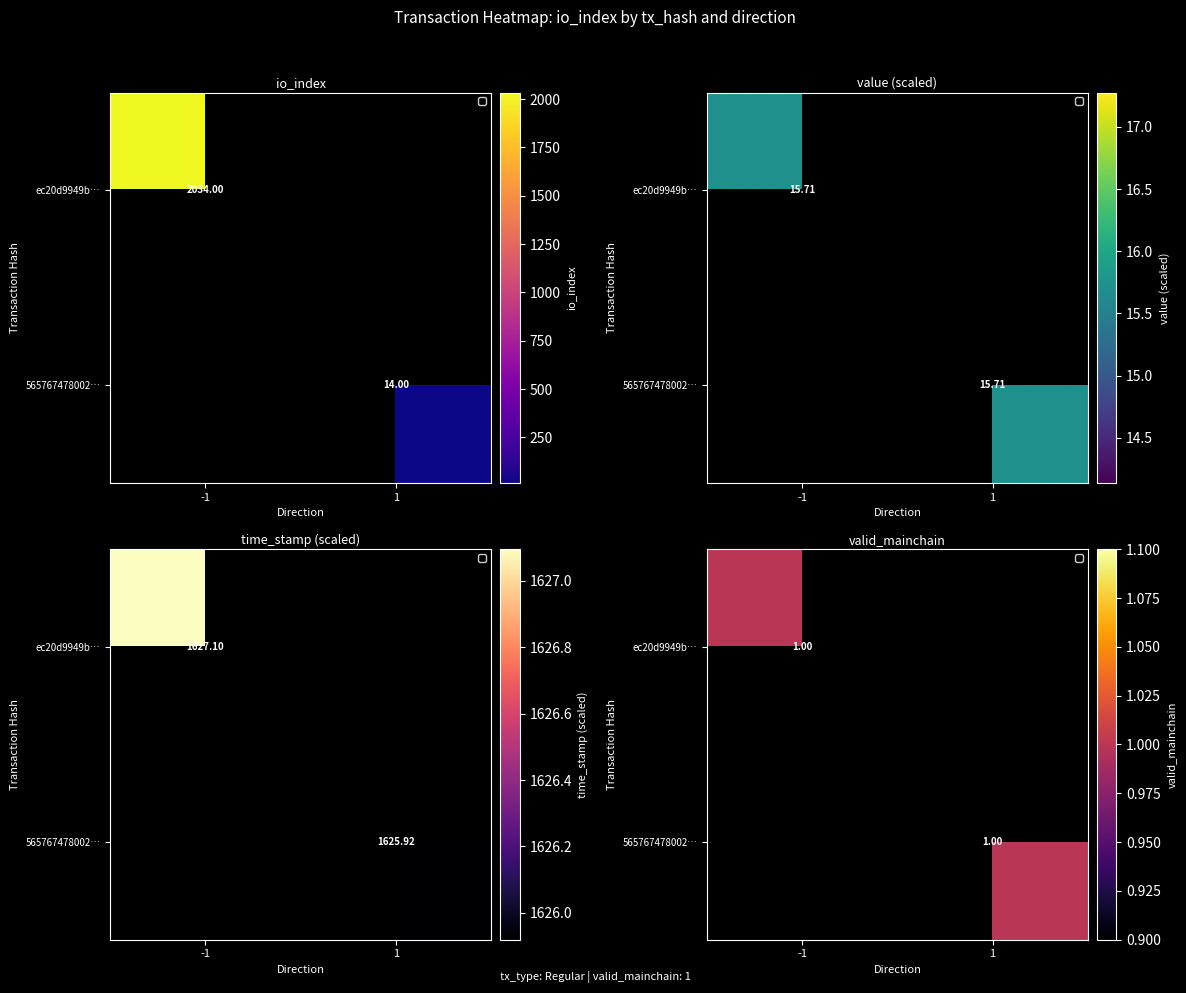

What is the sum of all 565767478002… values?

1